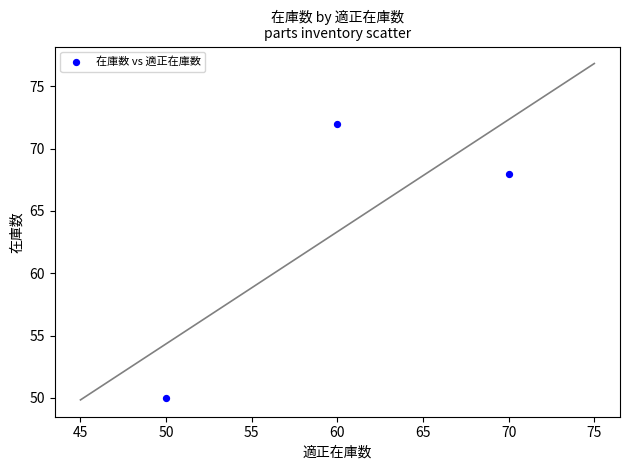

What is the range of X values (max minus min)?

20